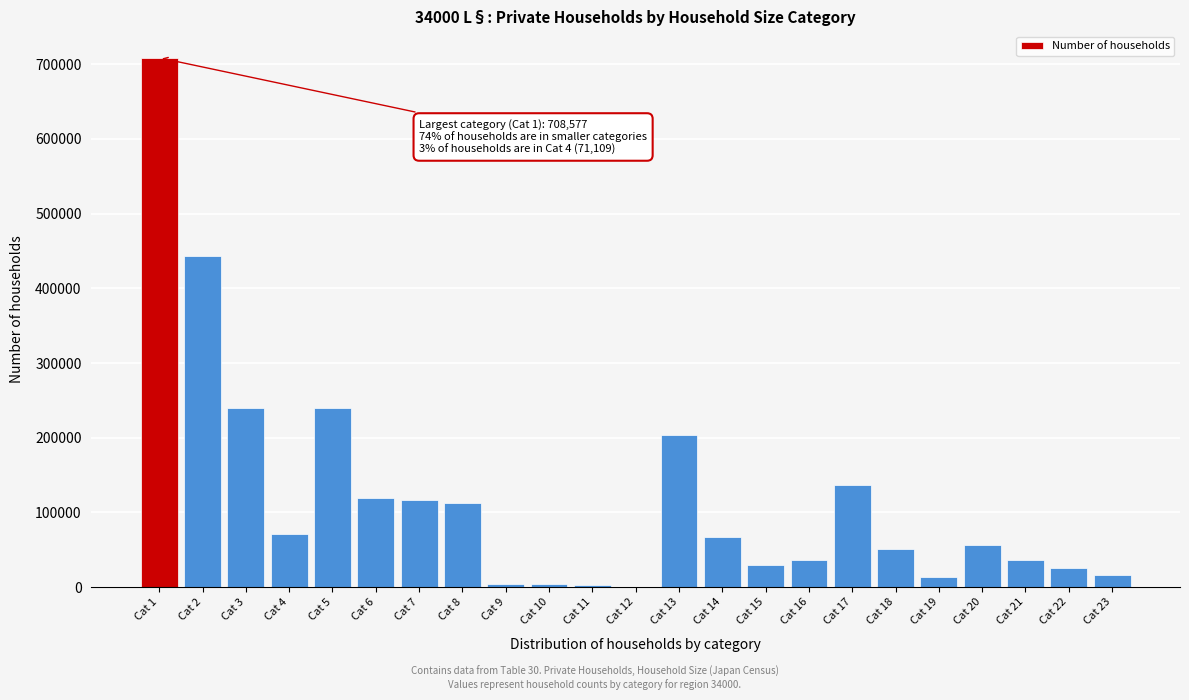

At which label is the value closest to 354633?

Cat 2